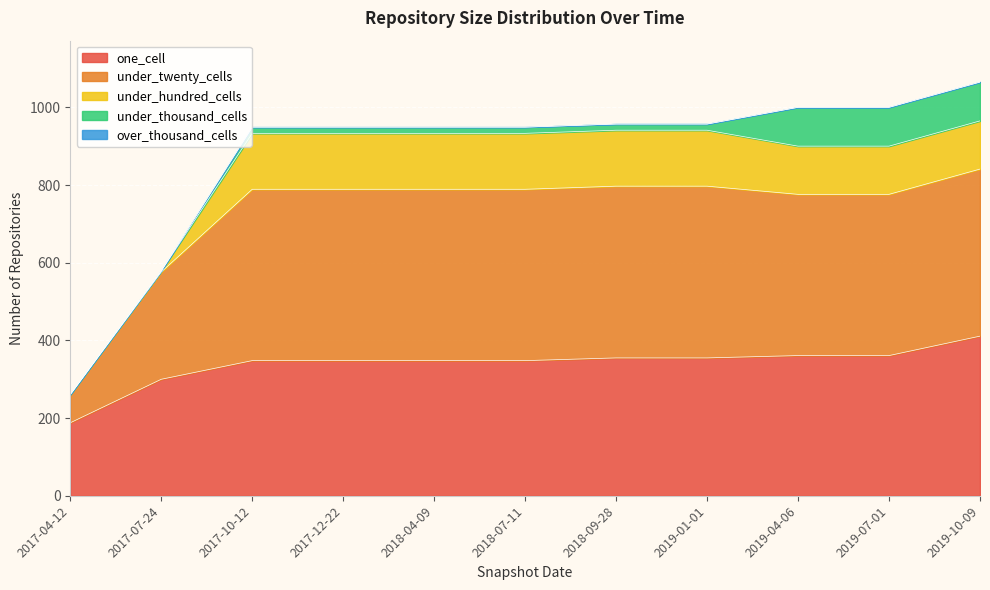

How many lines are shown in the chart?

5